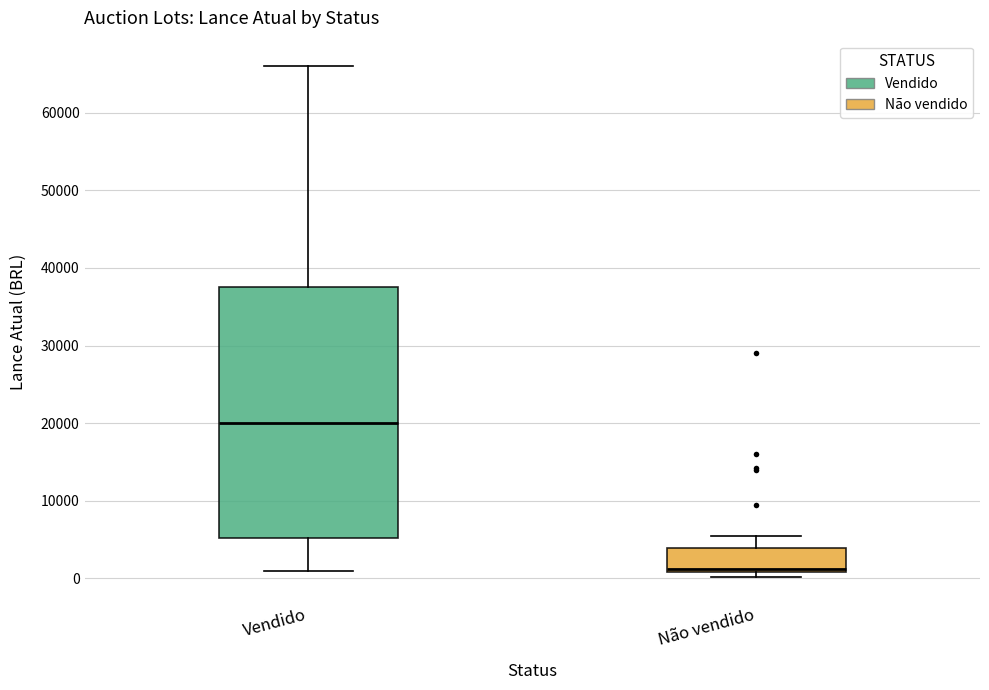

Which box is the tallest, from its lower edge to its upper edge?

Vendido